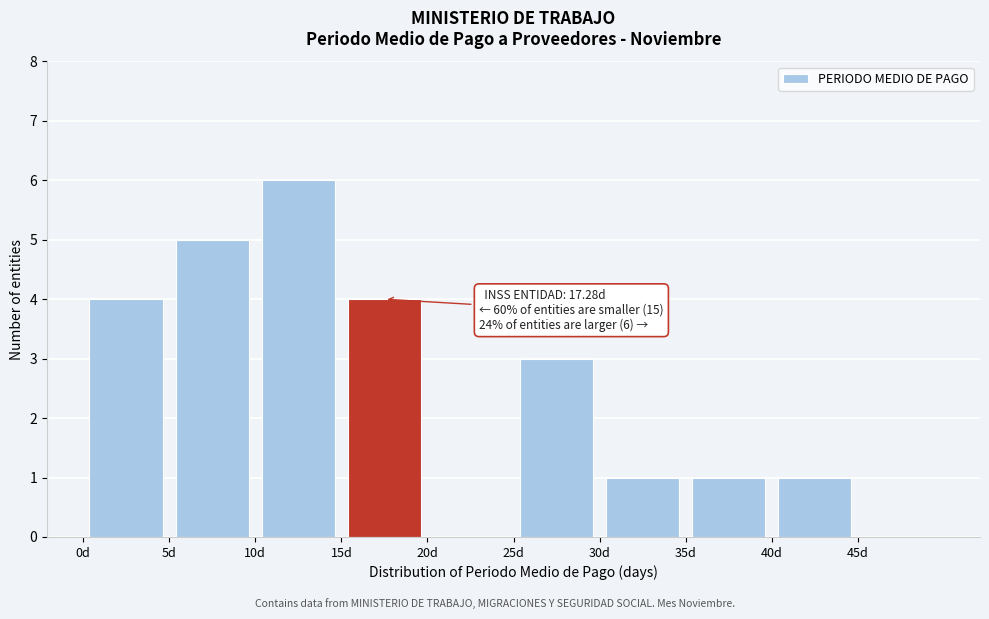

Over which range of the x-axis is the bar tallest?

10 to 15